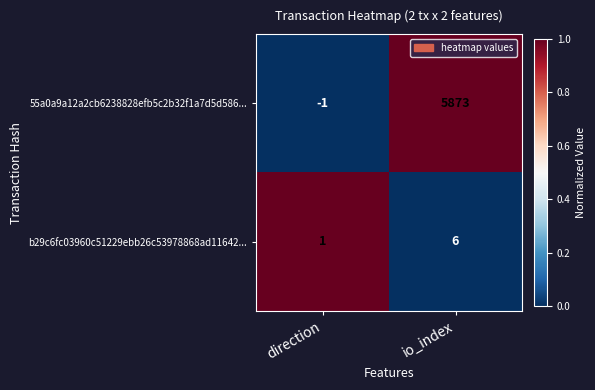

Which series has the largest total across all categories?

55a0a9a12a2cb6238828efb5c2b32f1a7d5d586...